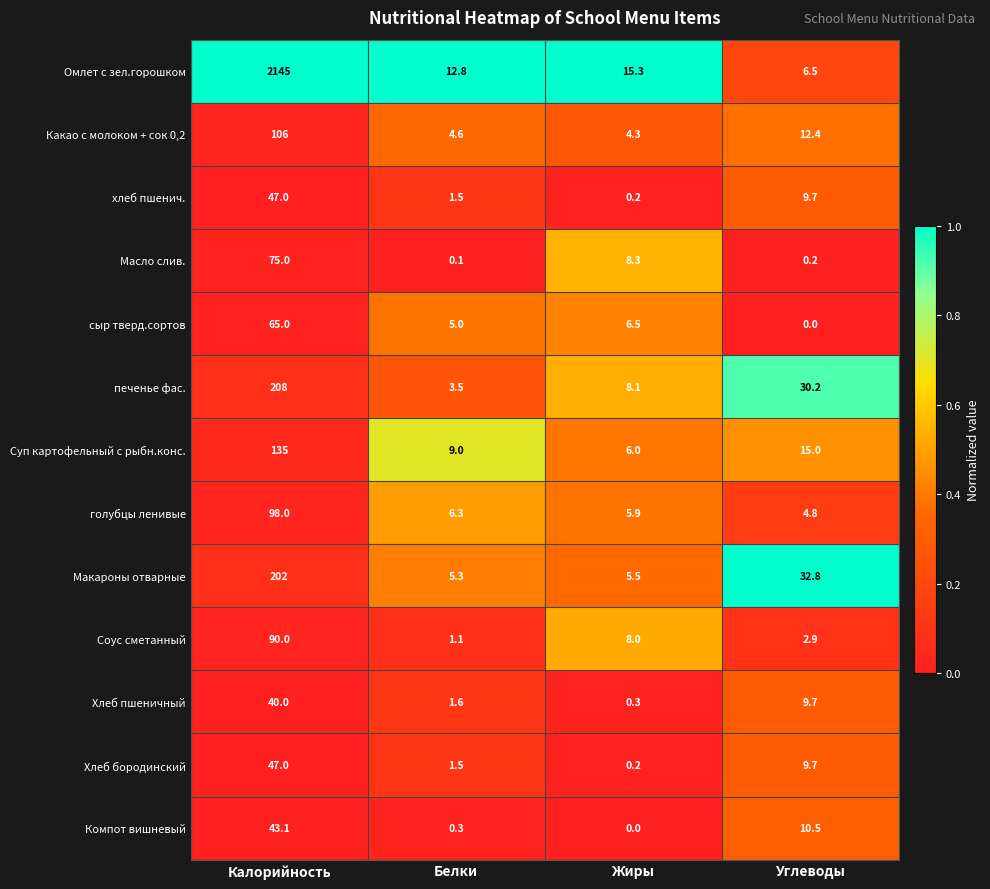

List the labels in order of Хлеб бородинский value, smallest first.

Жиры, Белки, Углеводы, Калорийность